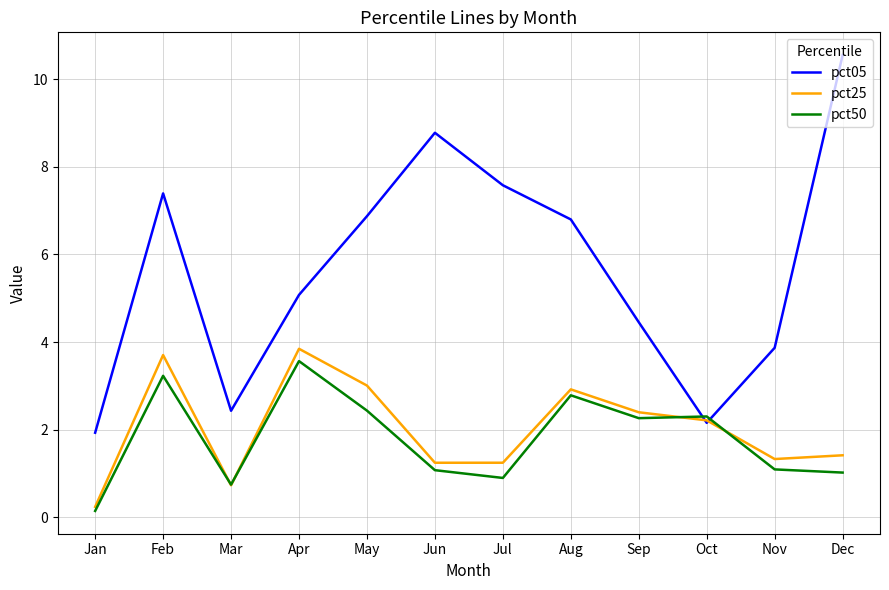

List the series in order of their peak value, lowest first.

pct50, pct25, pct05